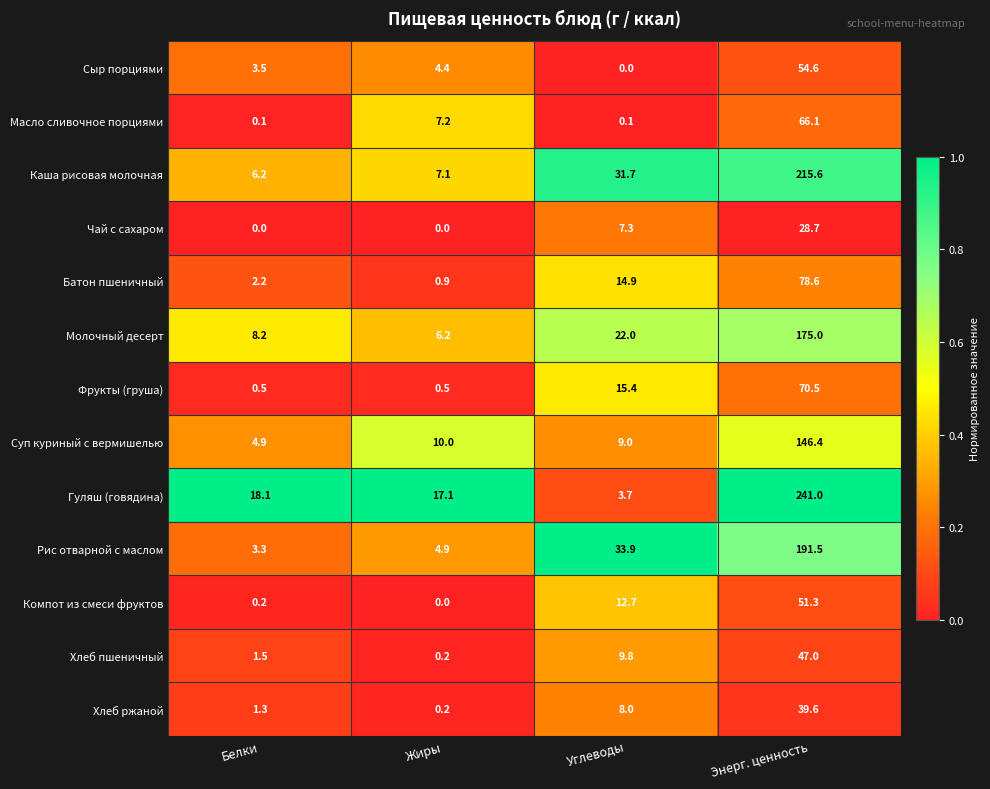

Where is Батон пшеничный nearest to the value 39?

Углеводы